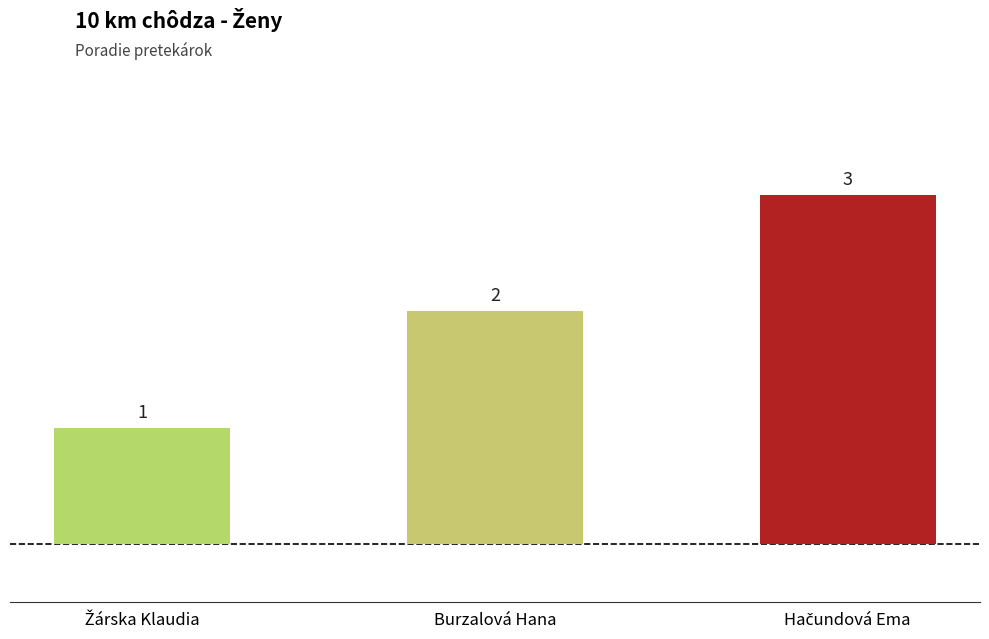

How many values are between 1 and 3?

3